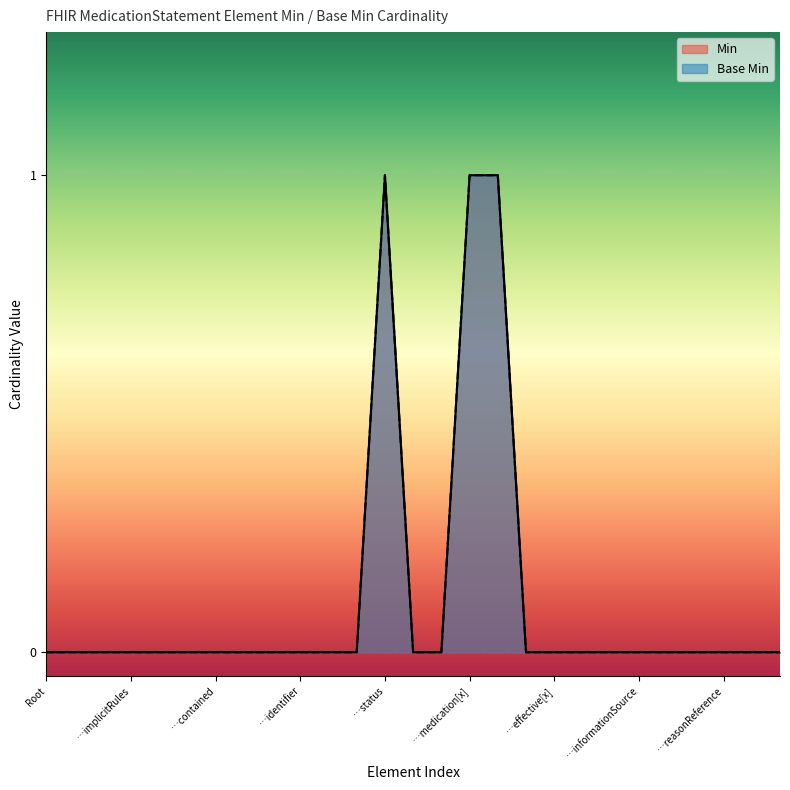

Rank the series at MedicationStatement.statusReason from lowest to highest value.

Min, Base Min